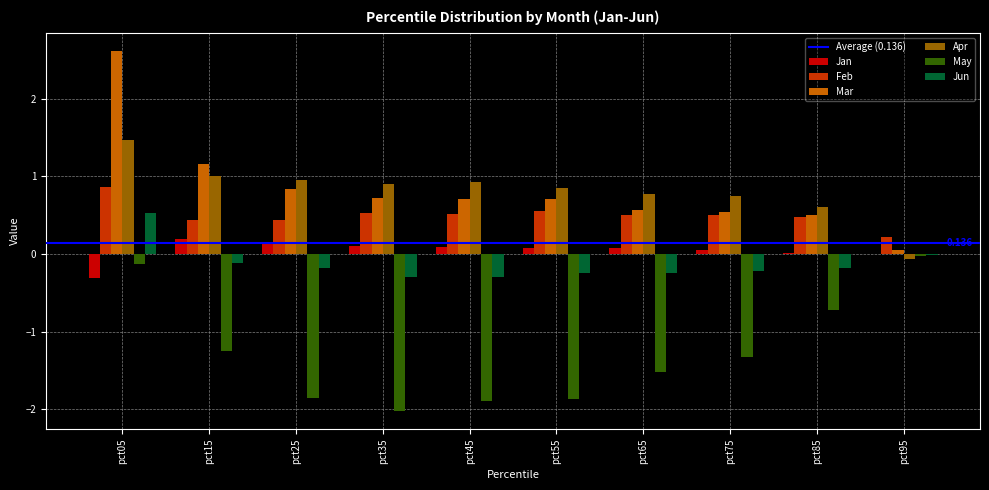

What is the sum of all May values?

-12.6